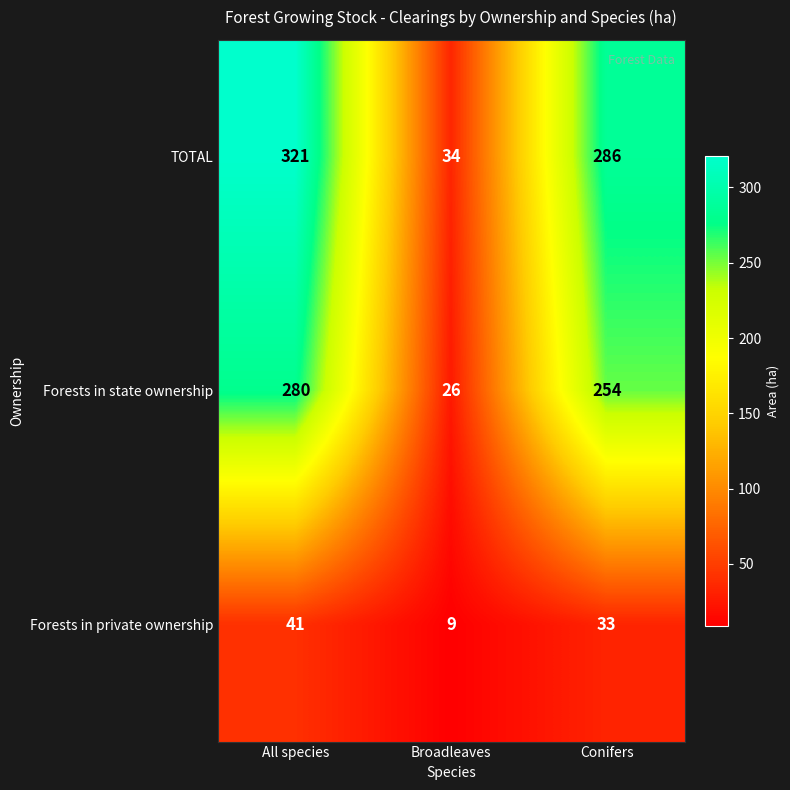

Reading left to right, transcribe all the data shown in this chart.

TOTAL: 321	34	286
Forests in state ownership: 280	26	254
Forests in private ownership: 41	9	33